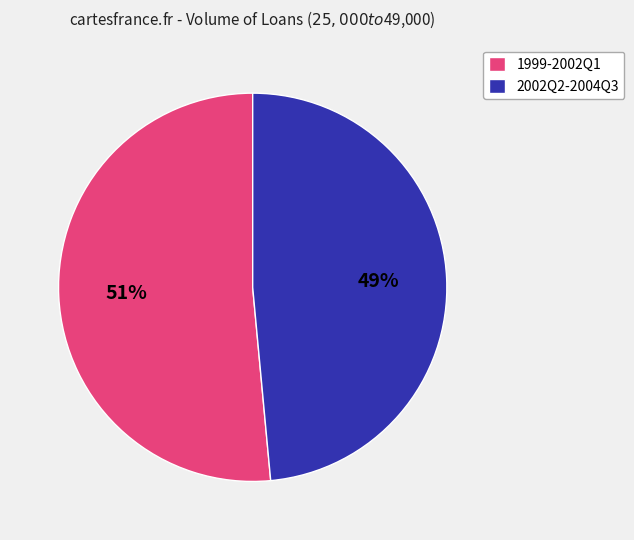

Rank the categories by value from highest to lowest.

1999-2002Q1, 2002Q2-2004Q3